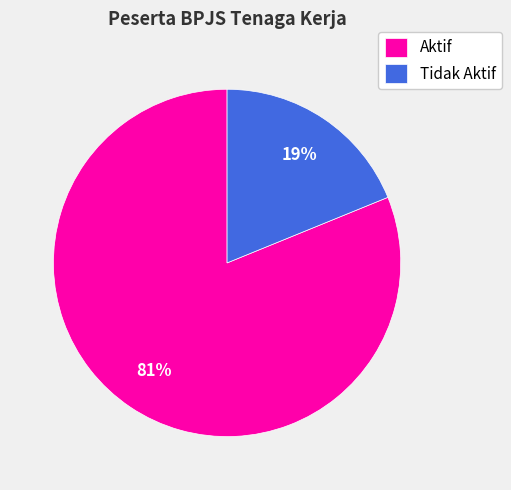

Is Aktif the majority of the pie?

Yes